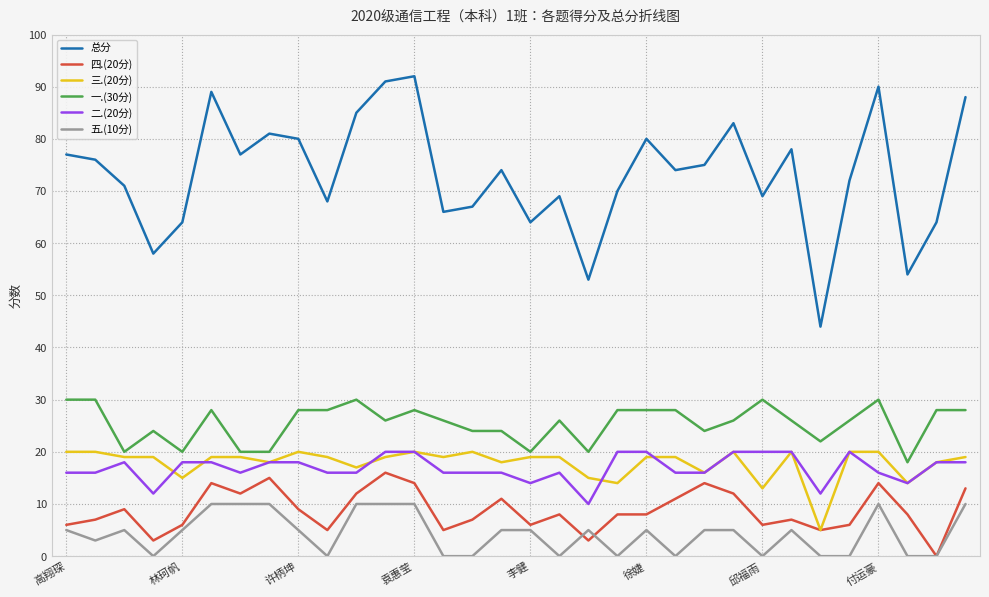

What is the greatest value displayed?

92